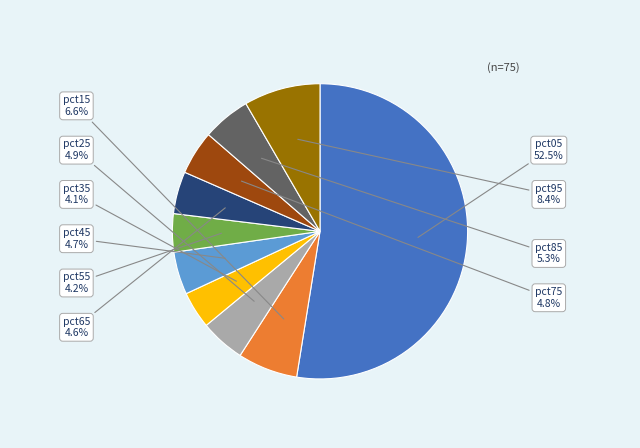

What is the majority slice?

pct05